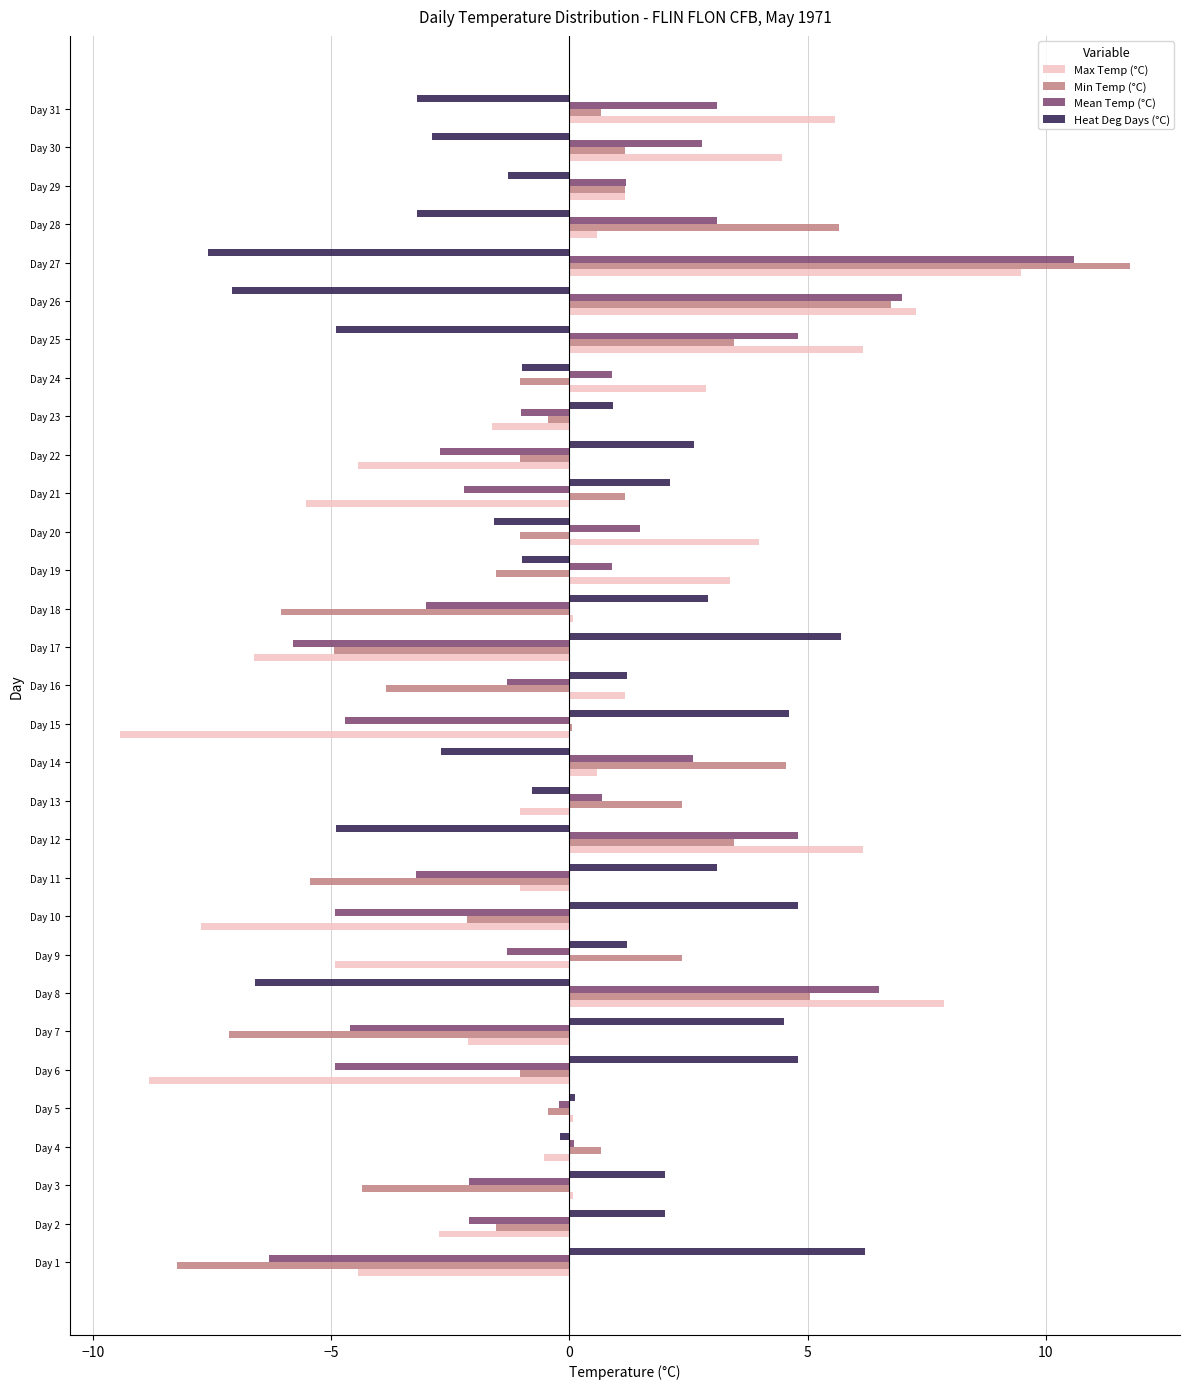

What is the sum of the Min Temp (°C) values at Day 2 and Day 28?

4.1